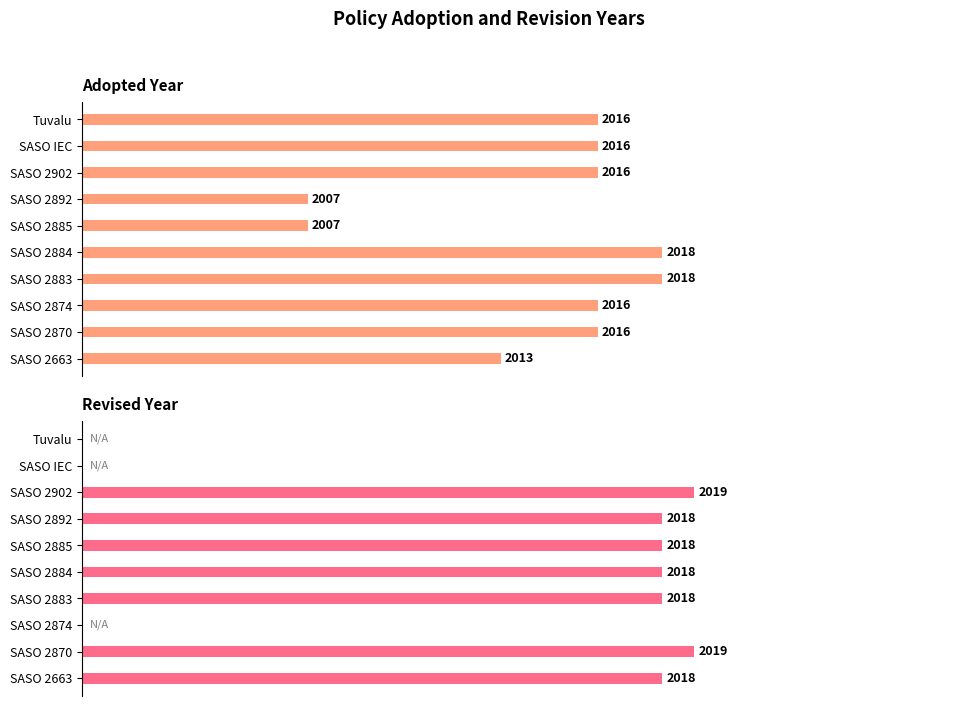

Rank the series at SASO 2883 from lowest to highest value.

Adopted, Revised